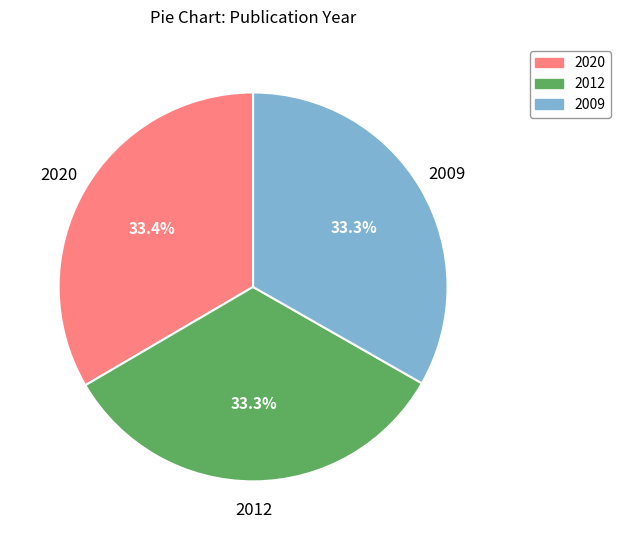

Is 2012 the majority of the pie?

No